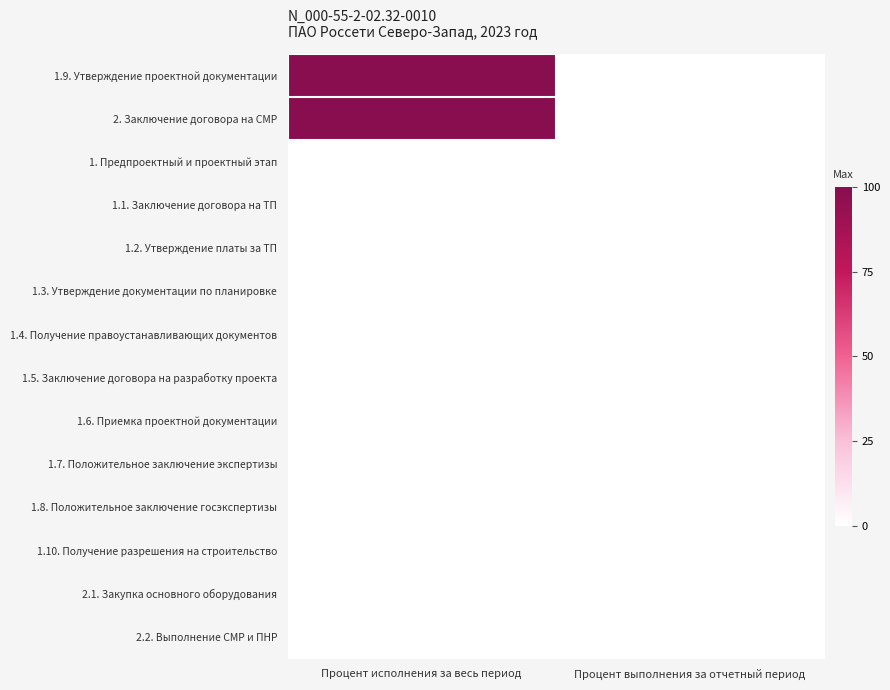

At Процент исполнения за весь период, list the series in order from largest to smallest.

1.9. Утверждение проектной документации, 2. Заключение договора на СМР, 1. Предпроектный и проектный этап, 1.1. Заключение договора на ТП, 1.2. Утверждение платы за ТП, 1.3. Утверждение документации по планировке, 1.4. Получение правоустанавливающих документов, 1.5. Заключение договора на разработку проекта, 1.6. Приемка проектной документации, 1.7. Положительное заключение экспертизы, 1.8. Положительное заключение госэкспертизы, 1.10. Получение разрешения на строительство, 2.1. Закупка основного оборудования, 2.2. Выполнение СМР и ПНР